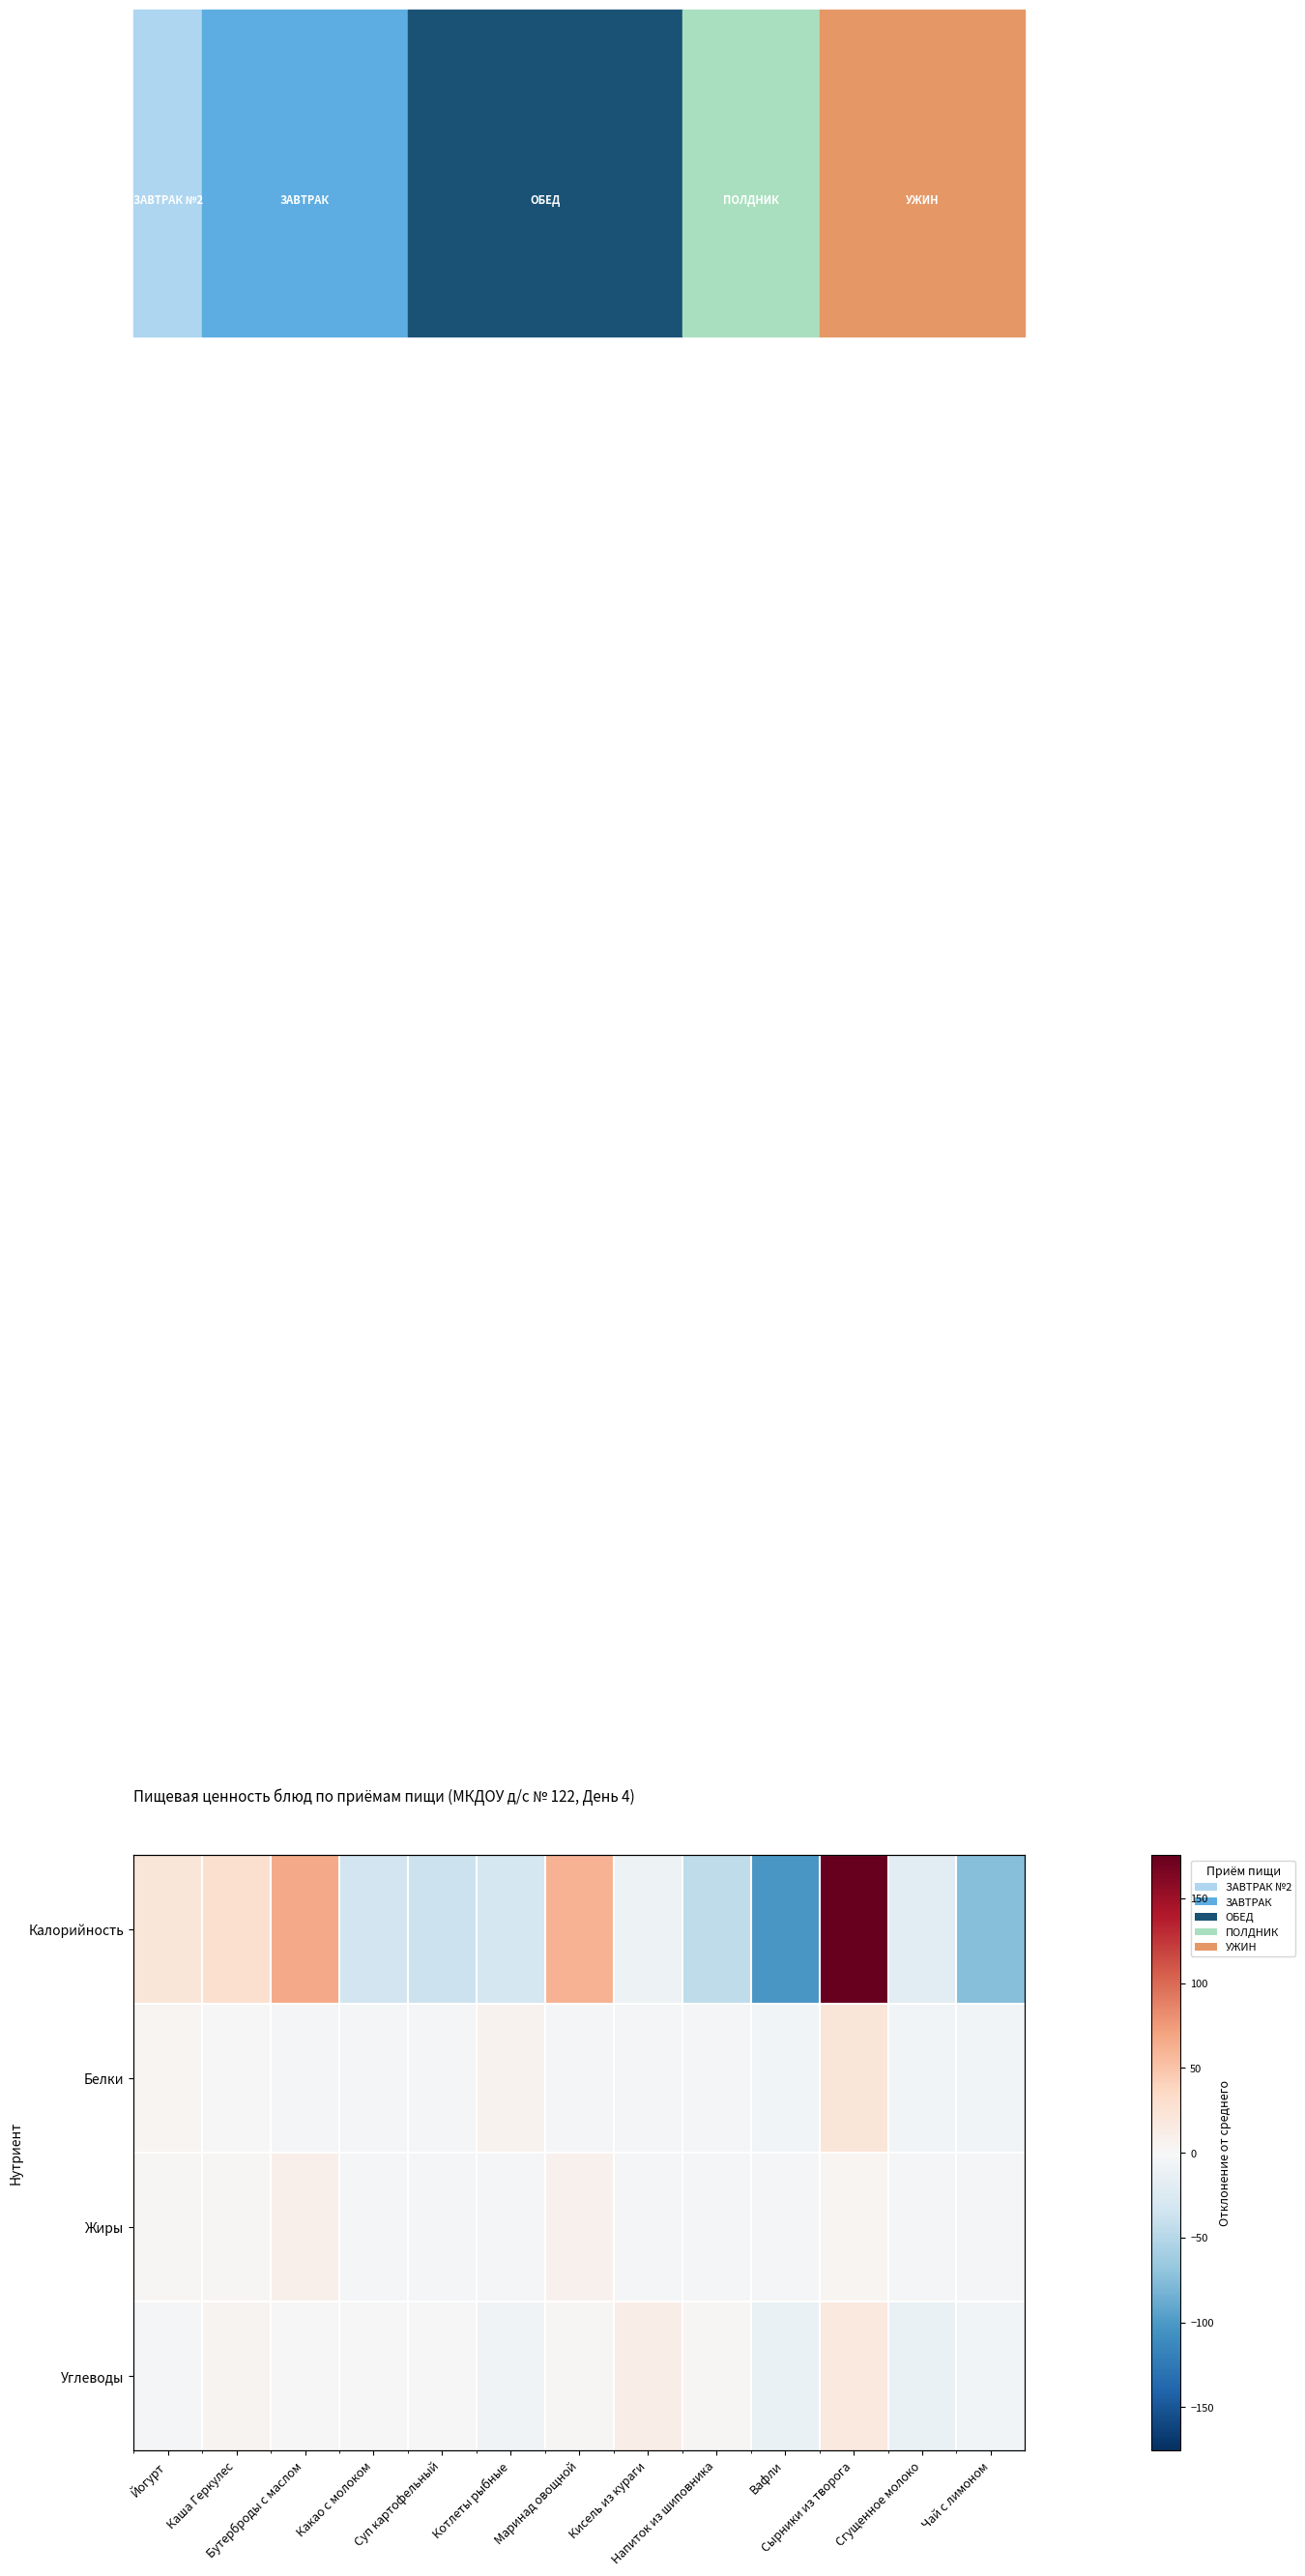

At which label does Углеводы first exceed 0?

Каша Геркулес